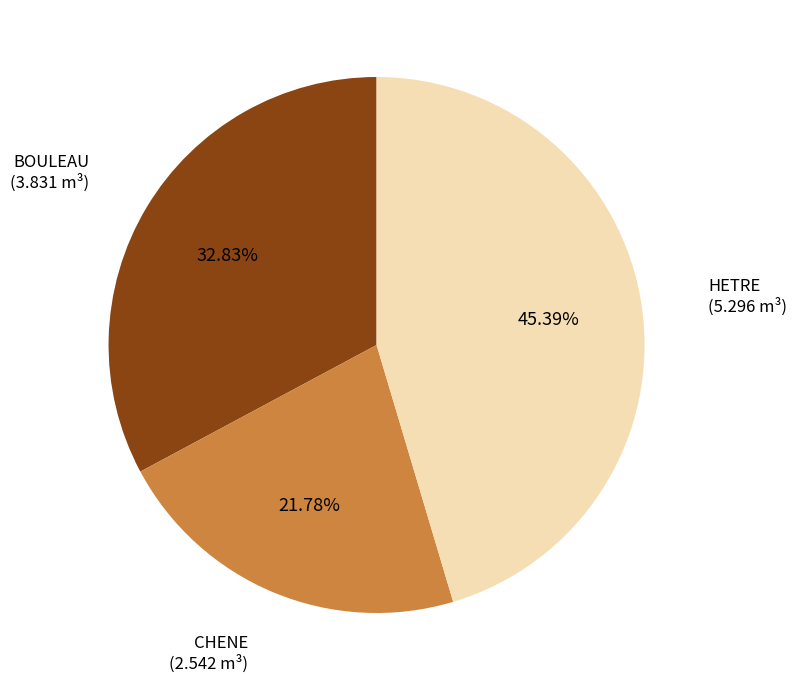

The CHENE slice represents 22% of the pie. True or false?

True